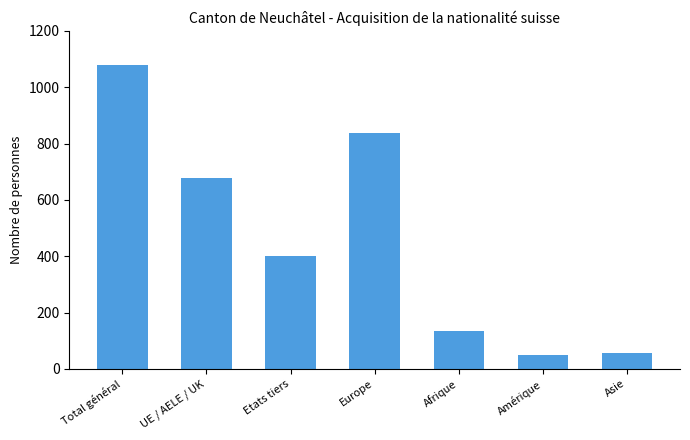

Reading left to right, transcribe all the data shown in this chart.

1080	679	401	837	135	49	58